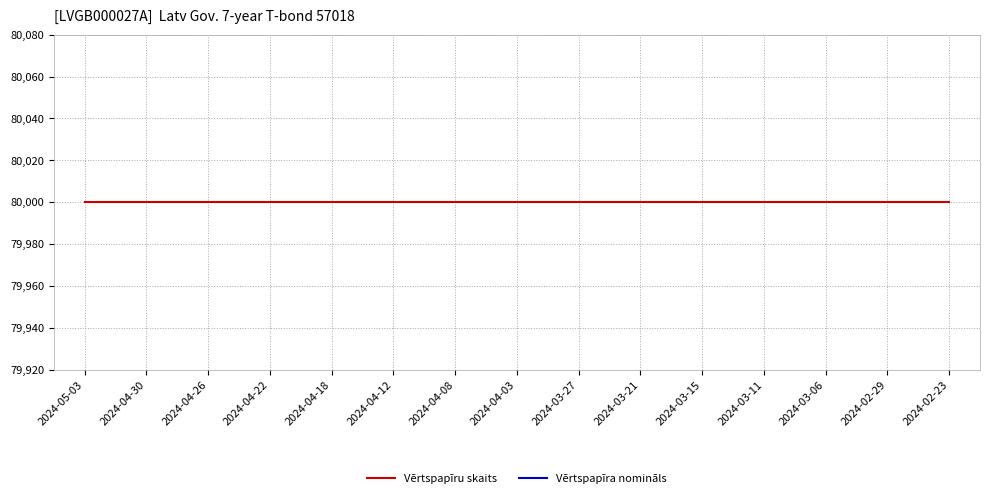

True or false: Vērtspapīru skaits and Vērtspapīra nomināls cross at least once.

False